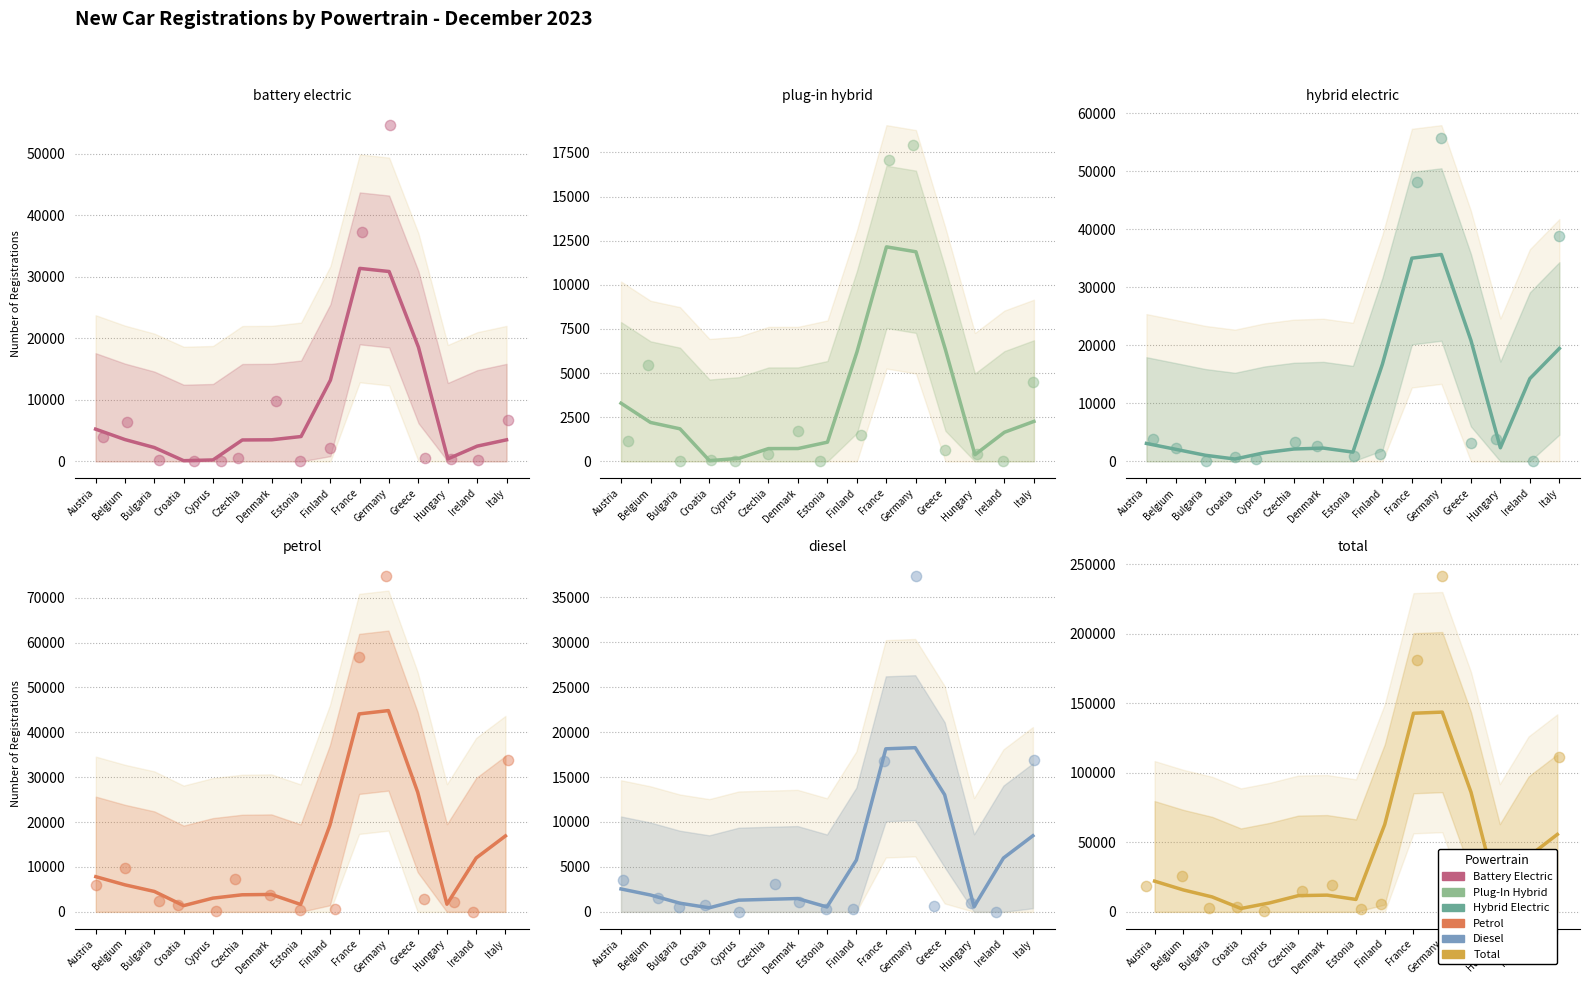

What are all the series names shown in the legend?

BATTERY ELECTRIC, PLUG-IN HYBRID, HYBRID ELECTRIC, PETROL, DIESEL, TOTAL